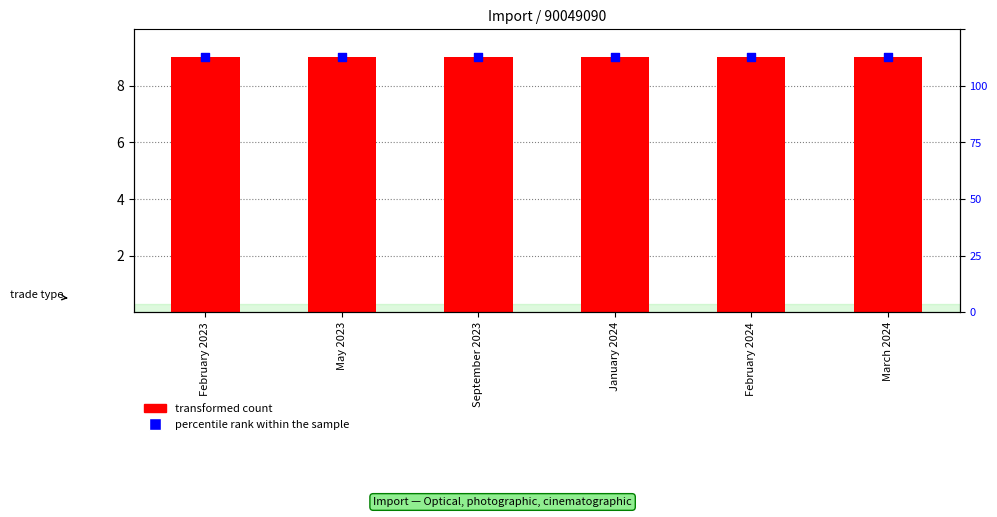

Which series reaches the maximum Y coordinate?

transformed count